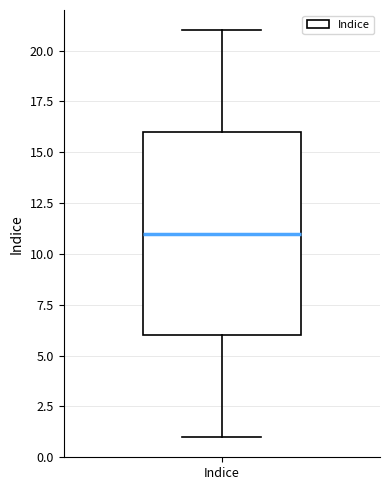

Where does the median line of the box for Indice sit on the y-axis? The values are not printed on the chart, so give them approximately, as read against the axis.

11